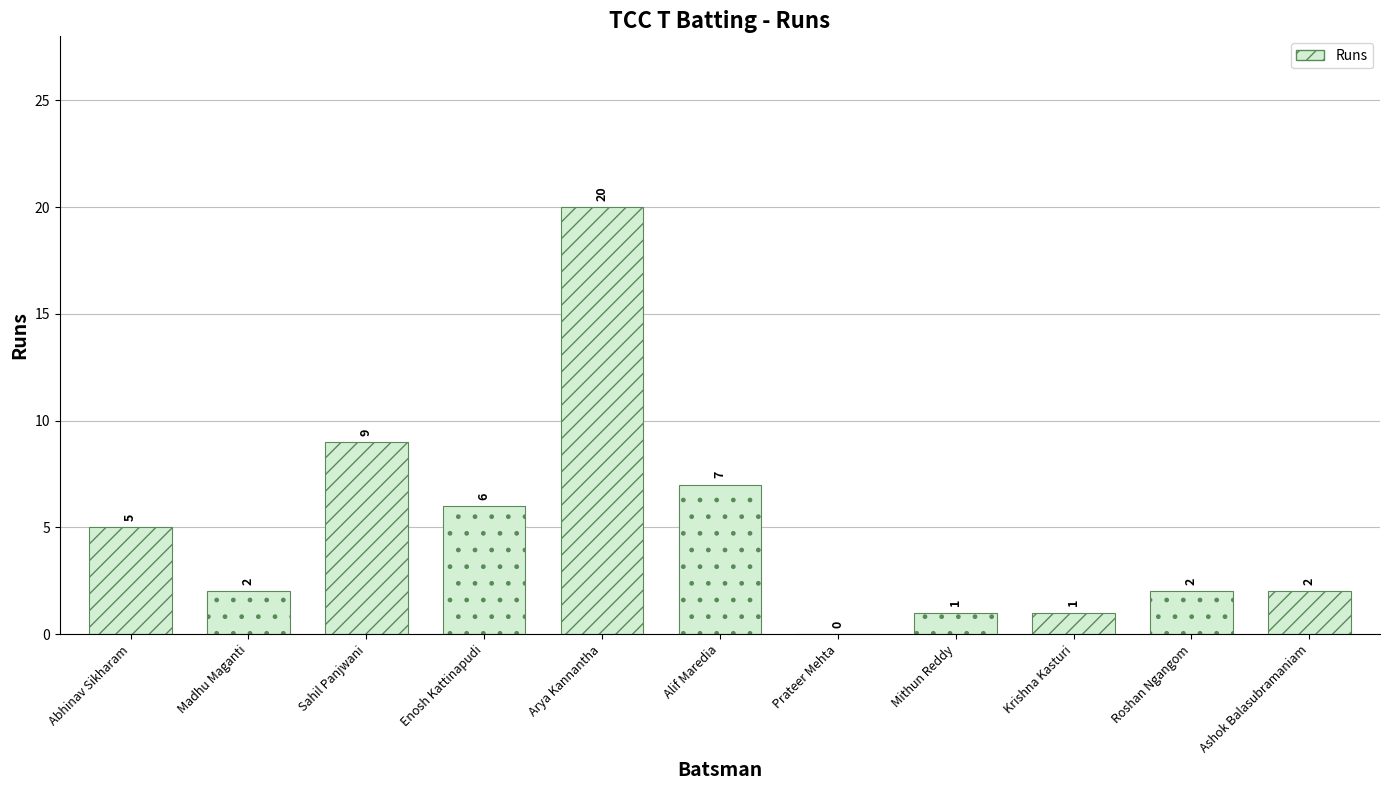

What is the sum of all values?

55